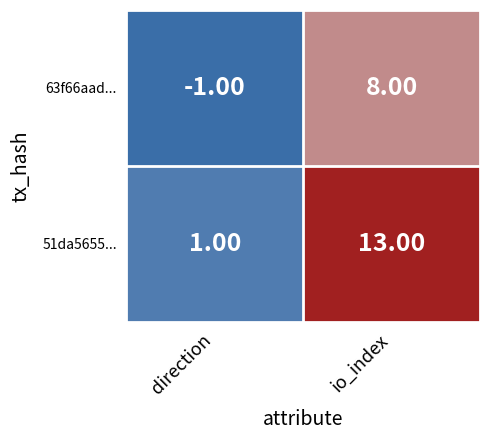

At which category is the sum across all series the highest?

io_index